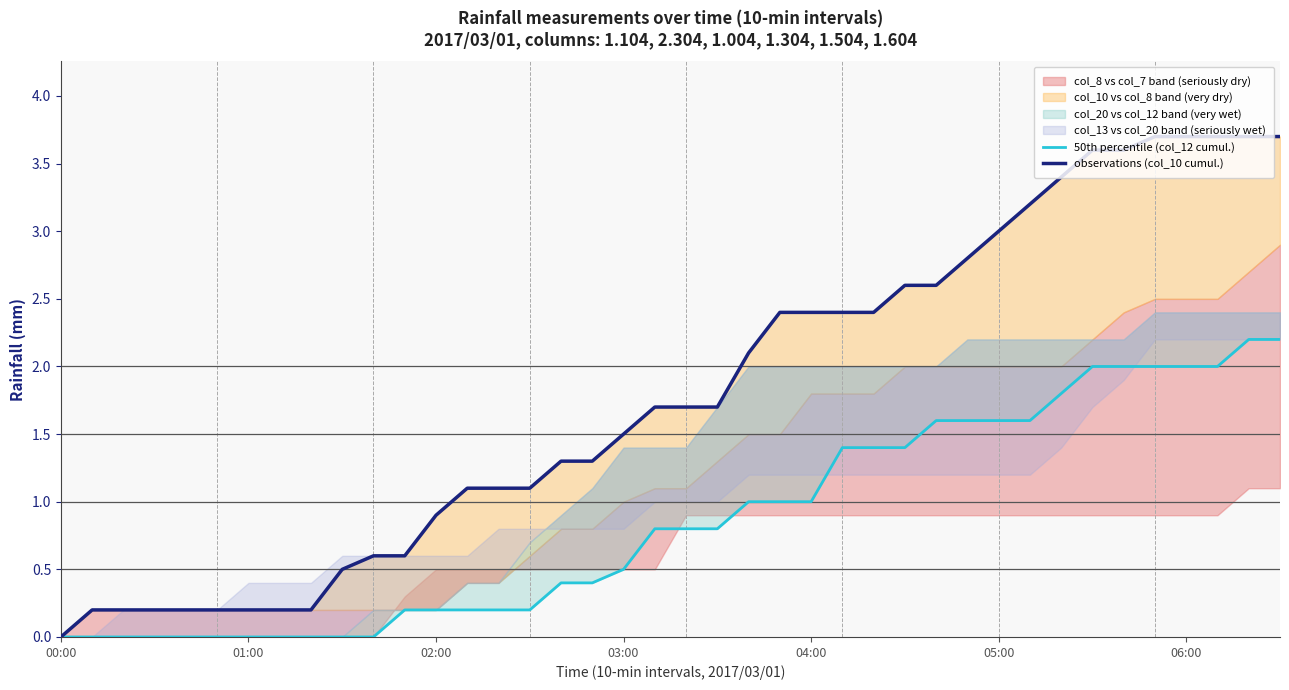

Which series has the largest total across all categories?

observations (col_10 cumul.)